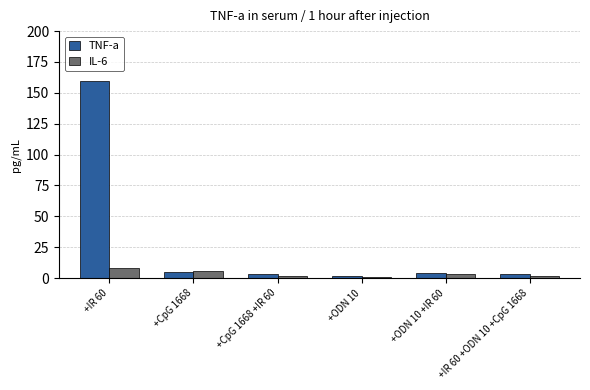

At which category is the sum across all series the highest?

+IR 60